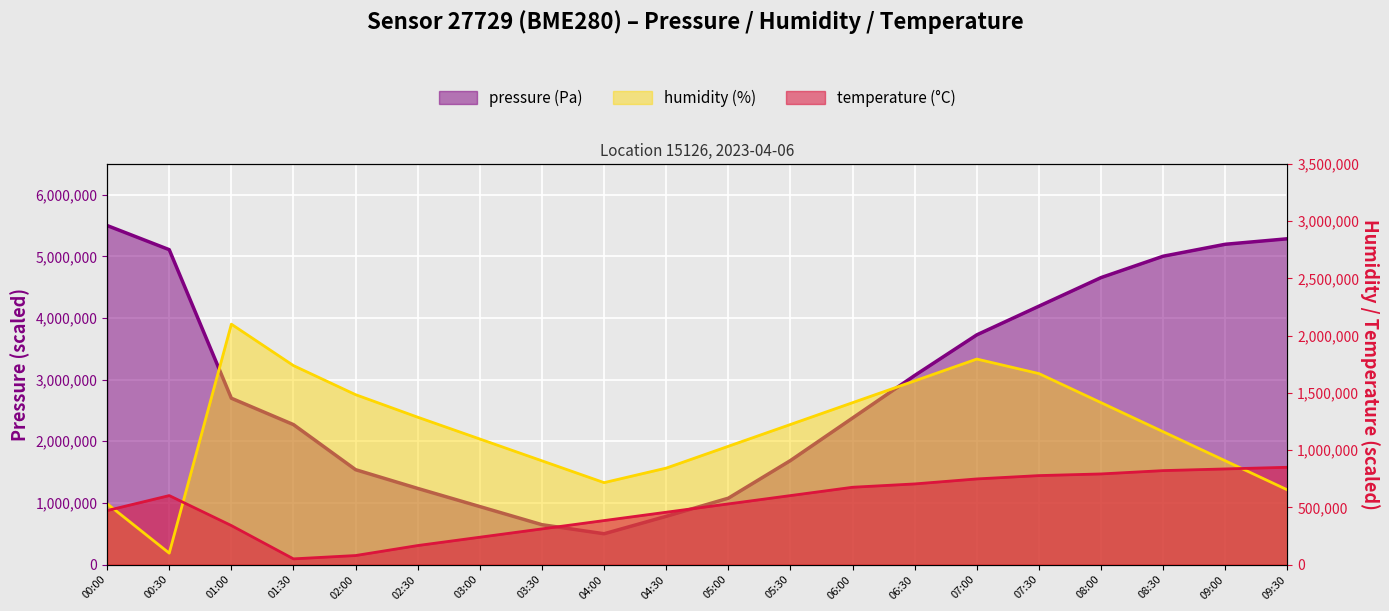

What is the sum of all temperature values?

10440000.0